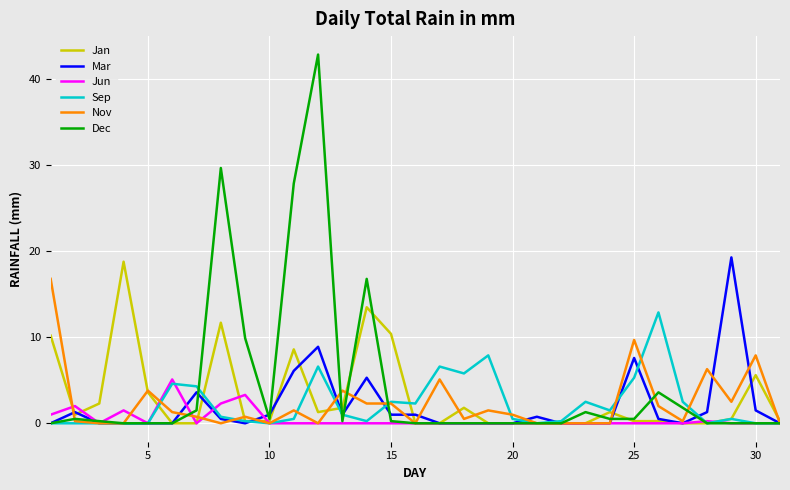

What are all the series names shown in the legend?

Jan, Mar, Jun, Sep, Nov, Dec